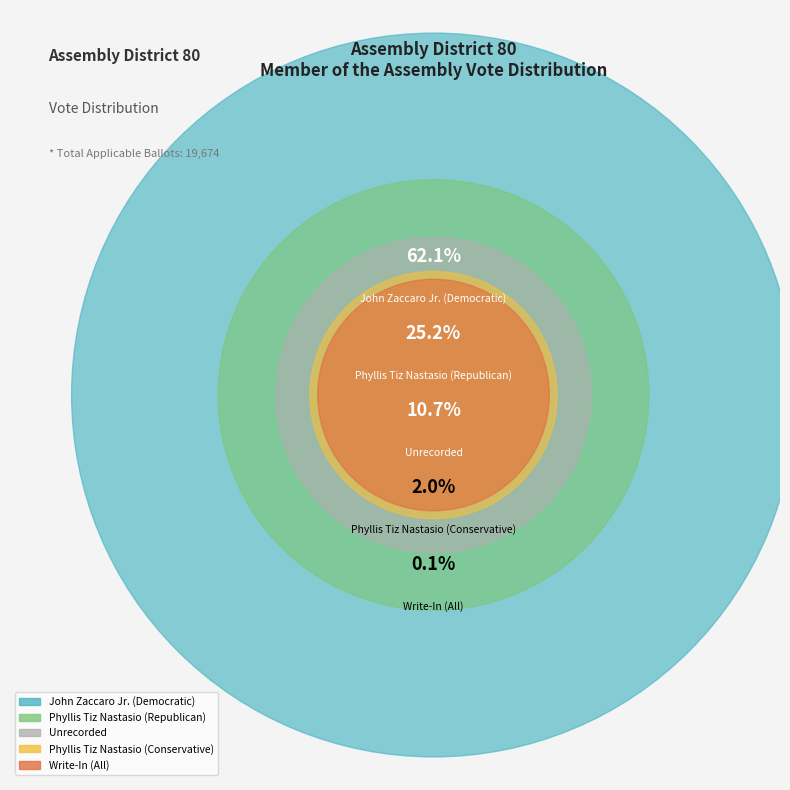

To the nearest percent, what is the combined percentage of John Zaccaro Jr. (Democratic) and Phyllis Tiz Nastasio (Republican)?

87%